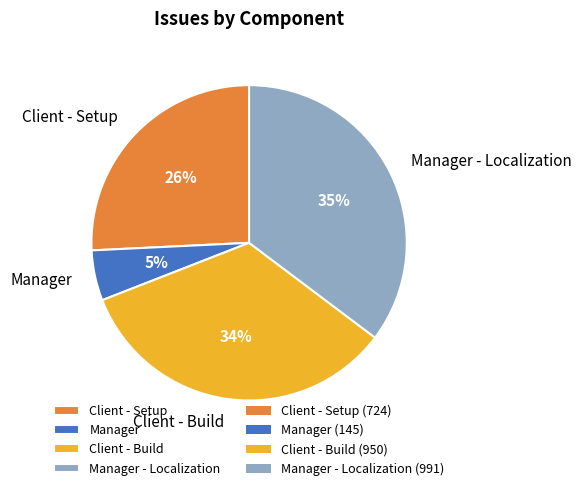

To the nearest percent, what is the difference between the largest and smallest slice percentages?

30%